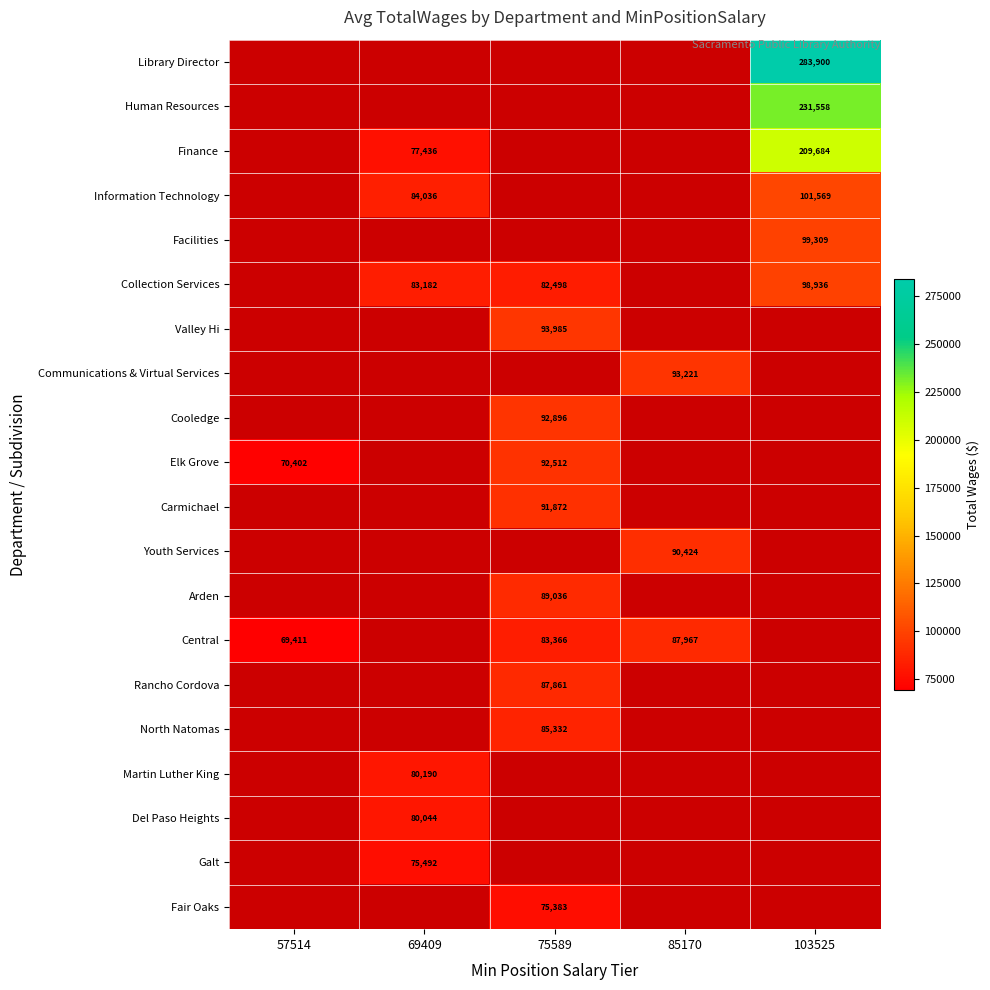

Which series changed the most between 75589 and 85170?

Central